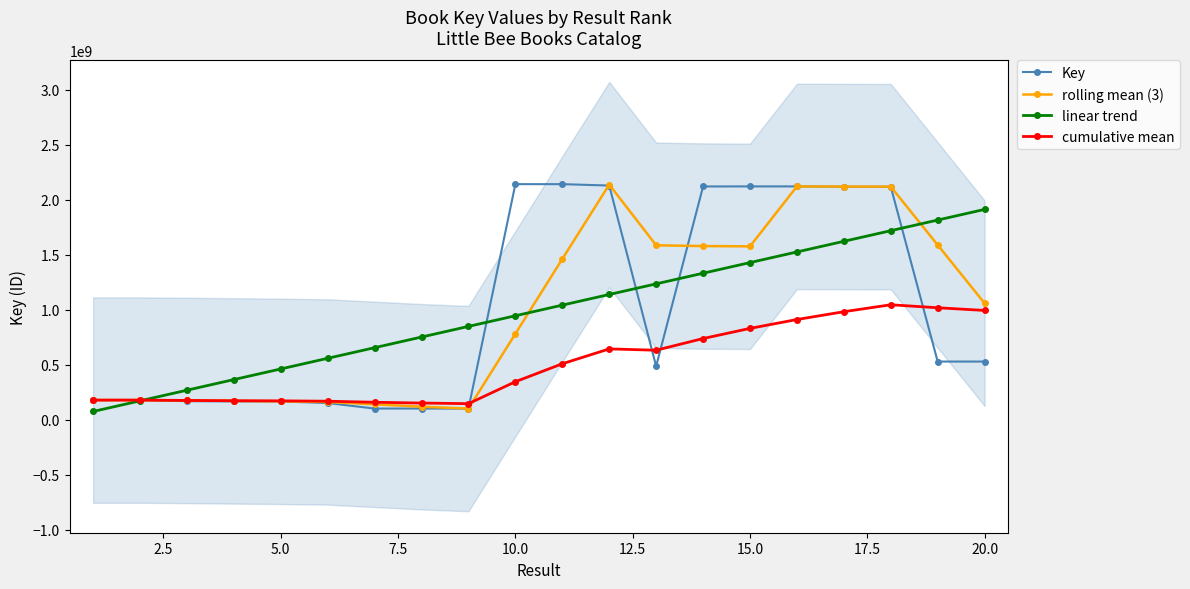

What is the minimum value shown in the chart?

74141468.8